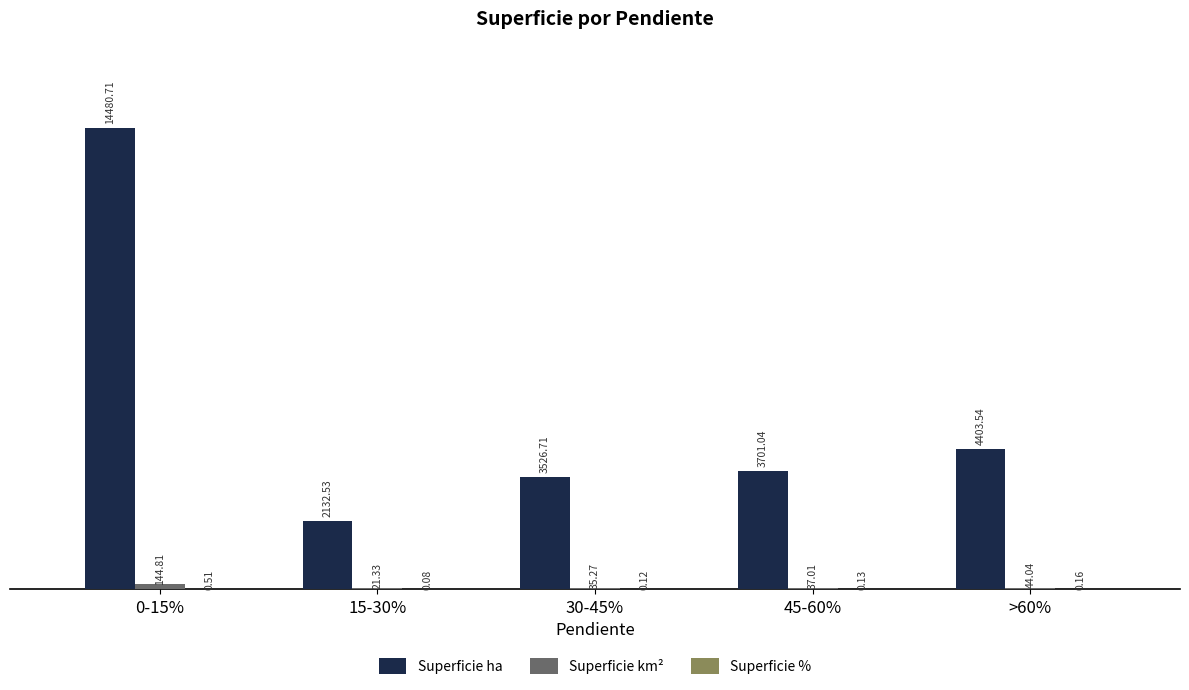

True or false: Superficie ha has a value of 2132.5 at 15-30%.

True